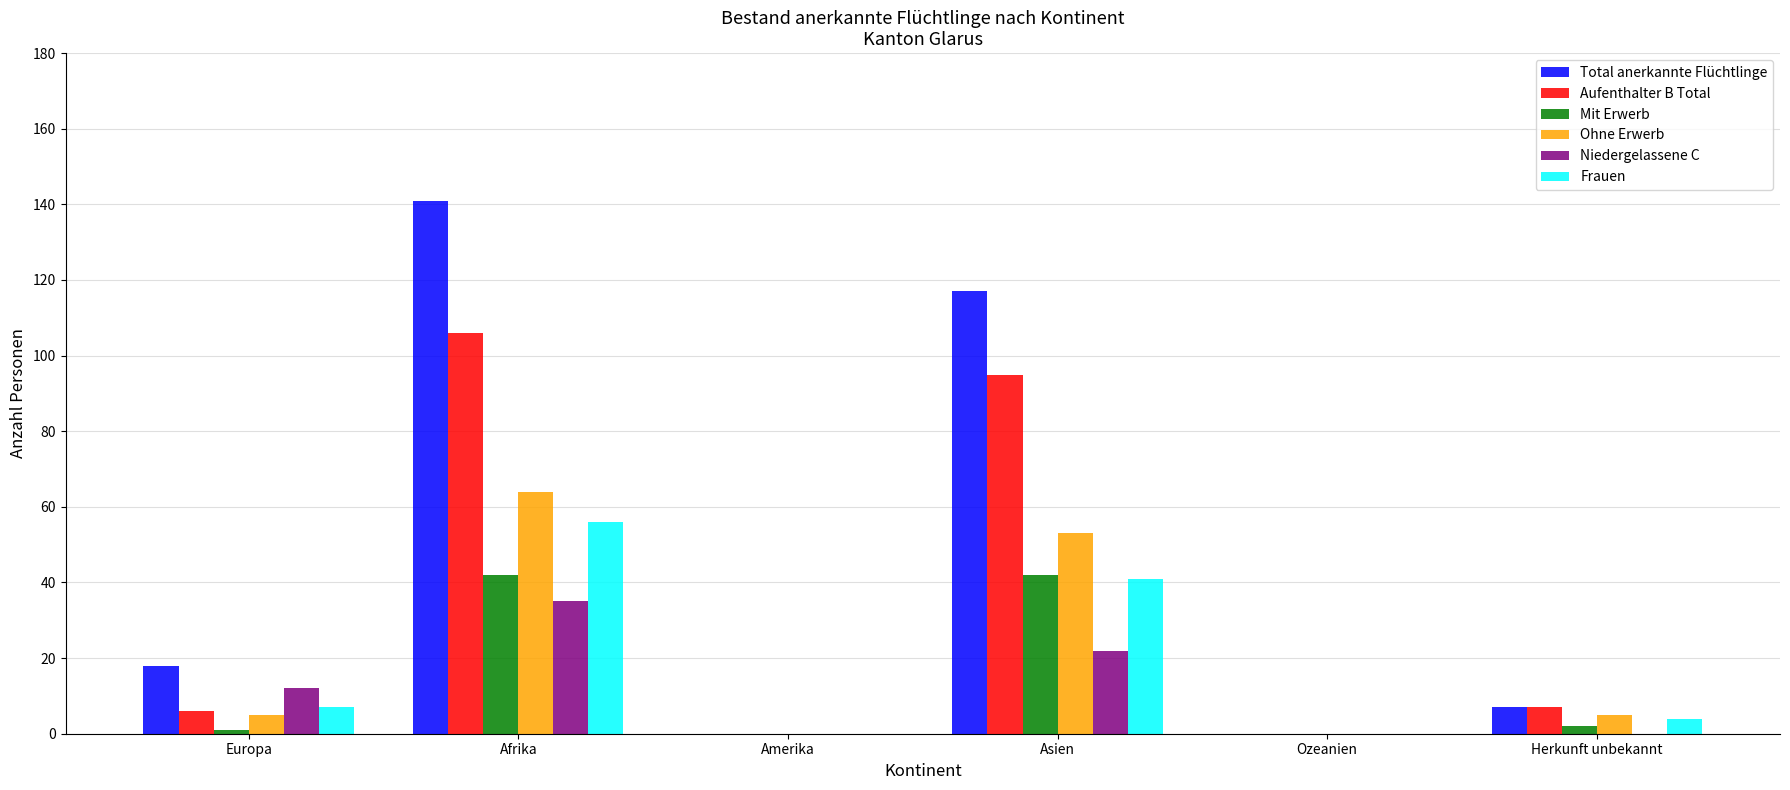

At which label is Ohne Erwerb closest to 32?

Asien